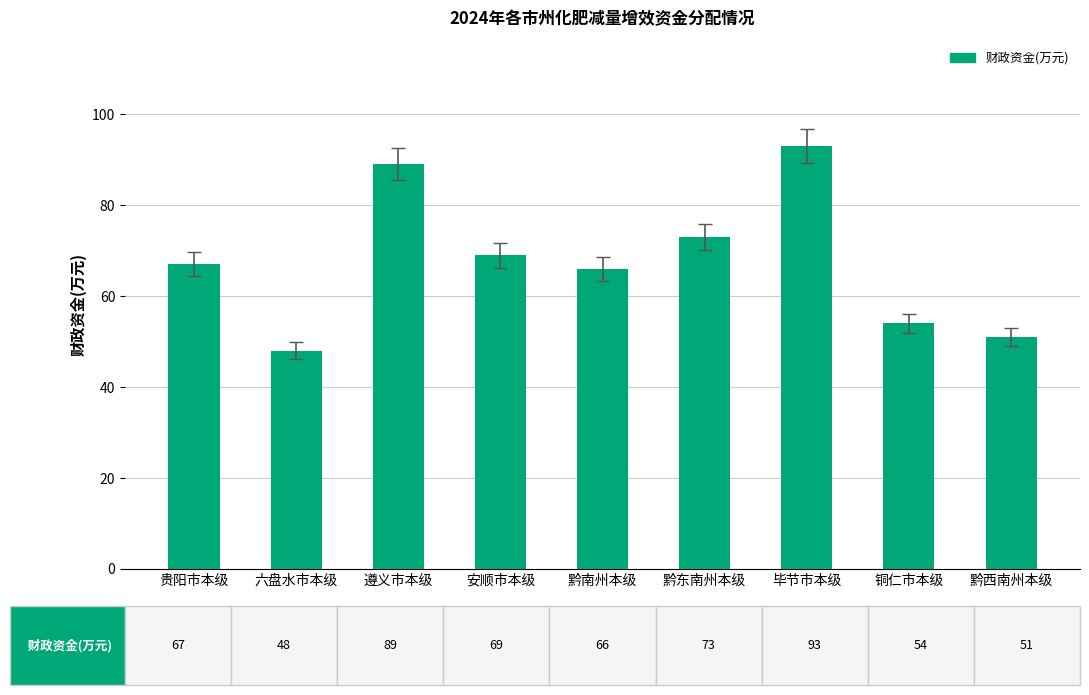

Between 黔西南州本级 and 遵义市本级, which is larger?

遵义市本级